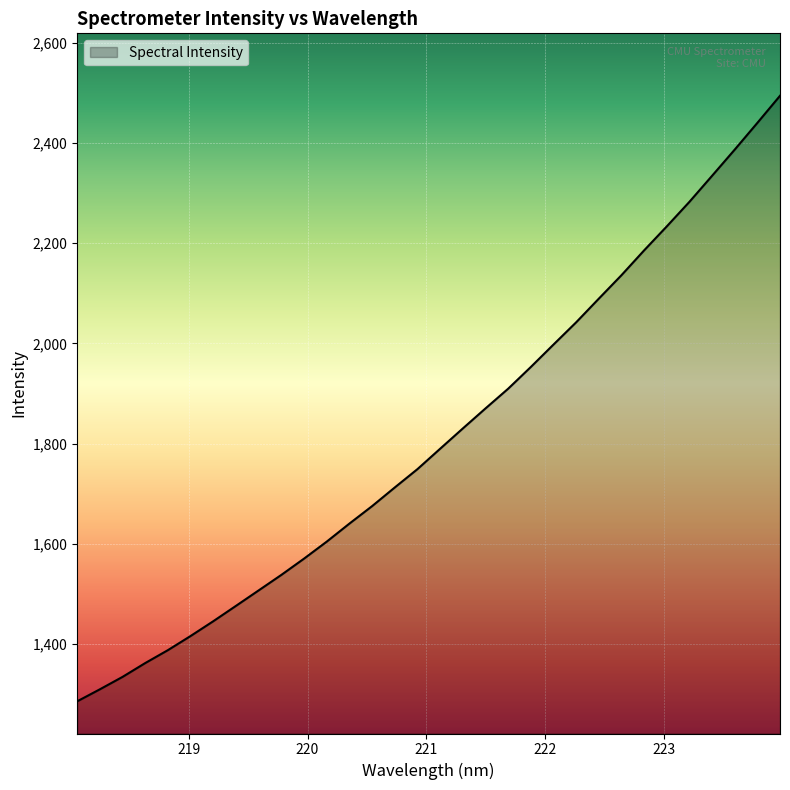

What is the minimum value shown in the chart?

1285.0